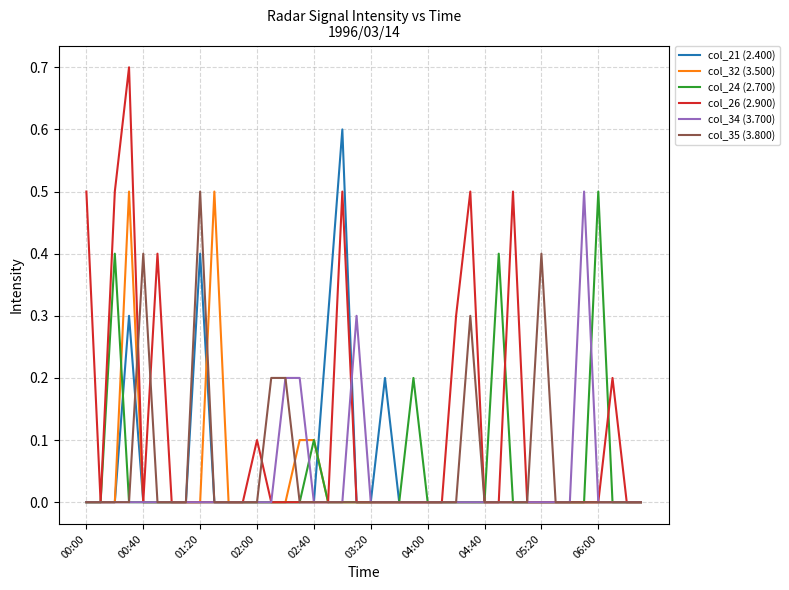

Which series has the largest total across all categories?

col_26 (2.900)